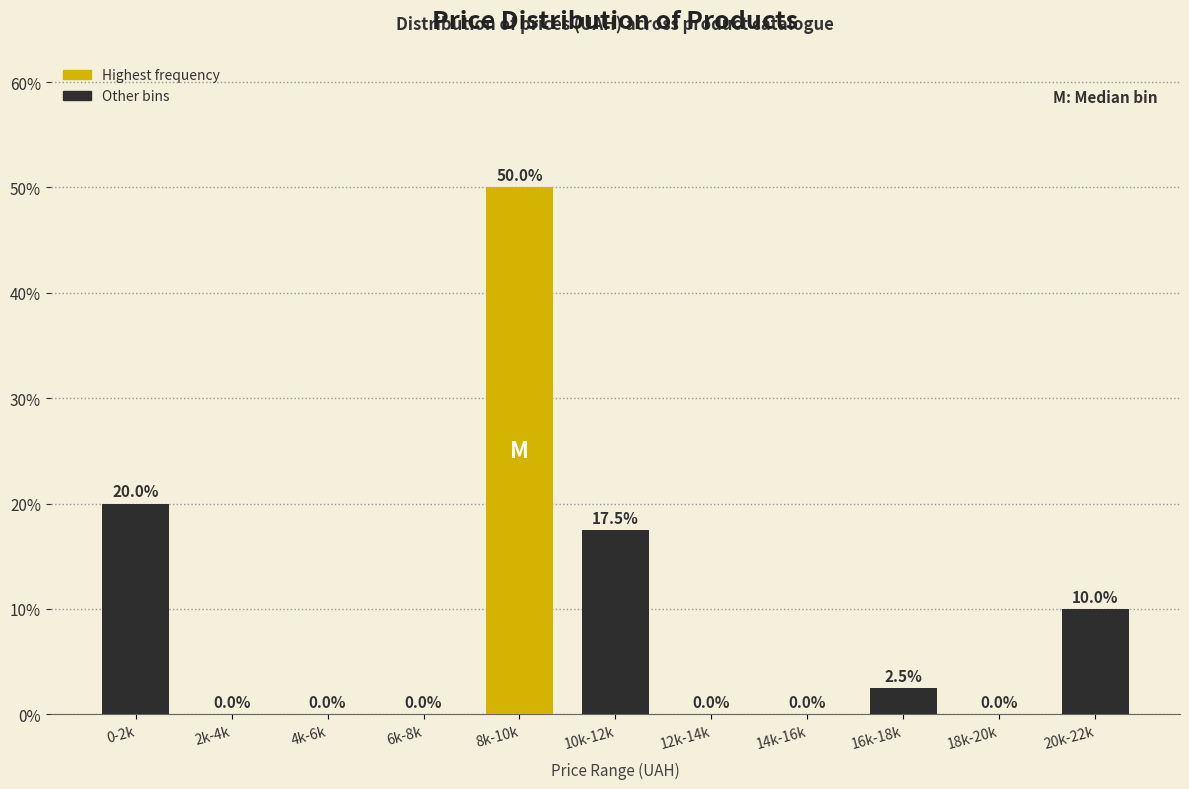

Reading left to right, what are all the values shown in this chart?

0-2k=20.0	2k-4k=0.0	4k-6k=0.0	6k-8k=0.0	8k-10k=50.0	10k-12k=17.5	12k-14k=0.0	14k-16k=0.0	16k-18k=2.5	18k-20k=0.0	20k-22k=10.0